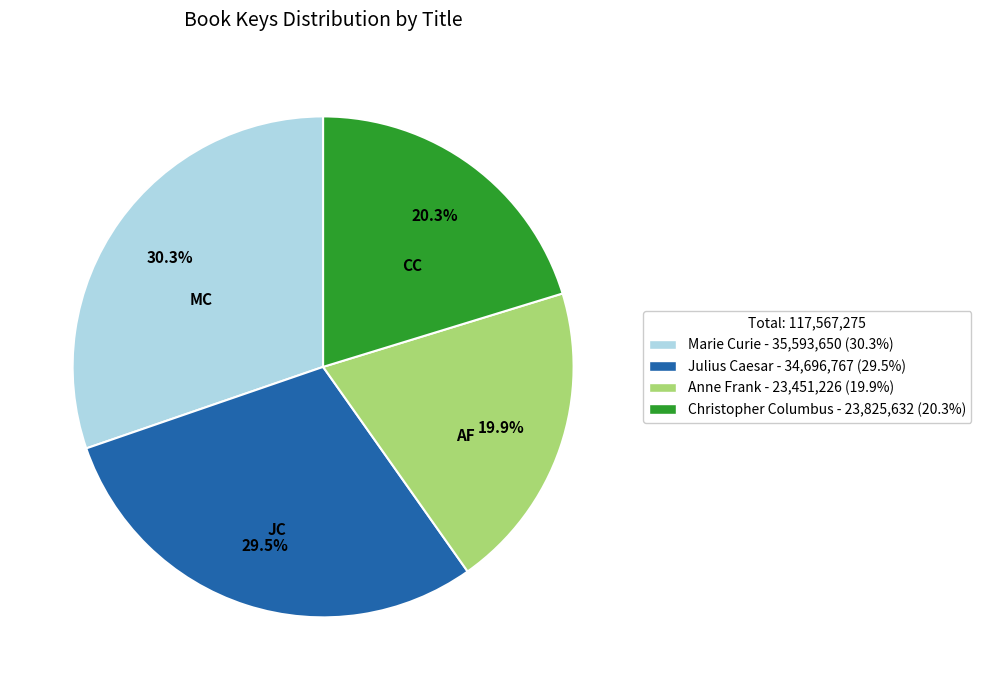

What portion of the pie excludes Christopher Columbus?

79.7%